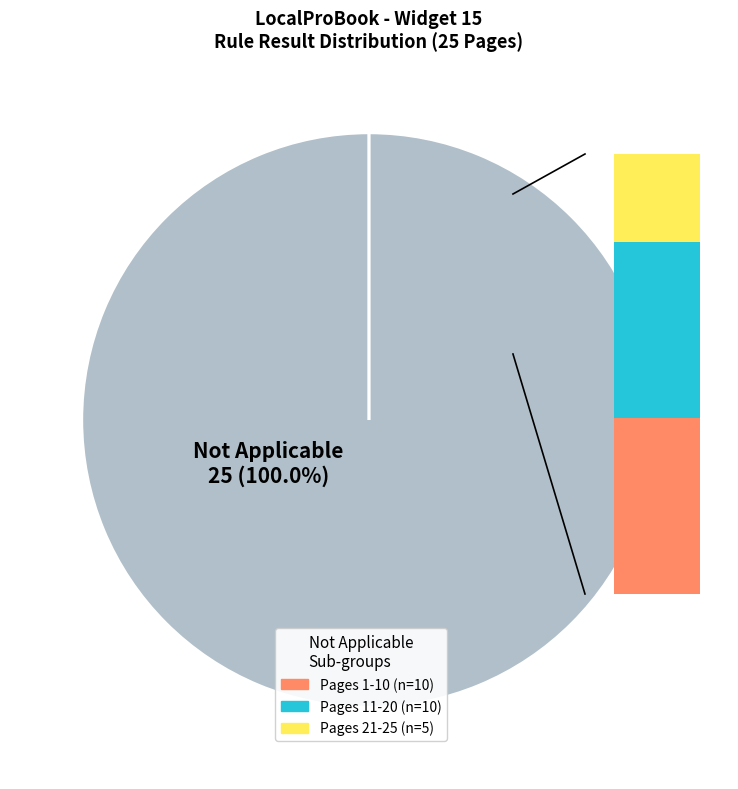

Is there a majority slice in this chart?

Yes